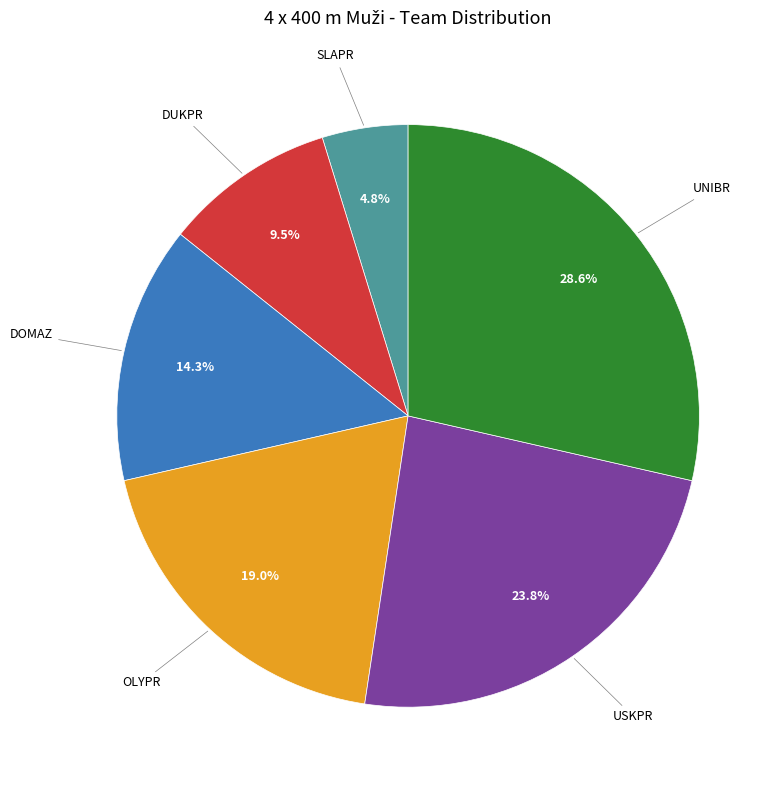

To the nearest percent, what is the average slice percentage?

17%